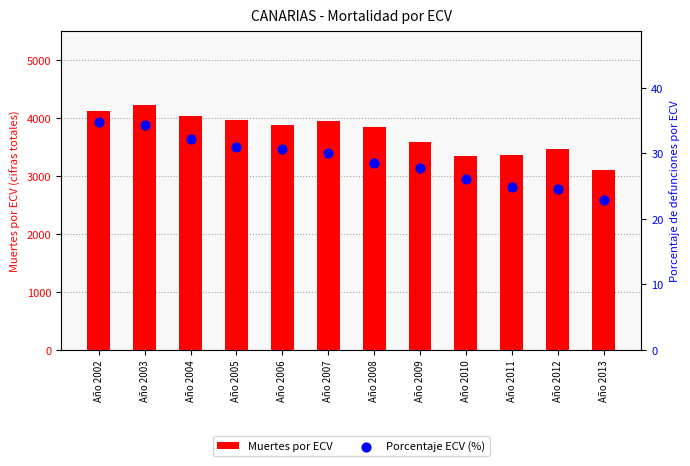

Which series reaches the maximum Y coordinate?

Muertes por ECV